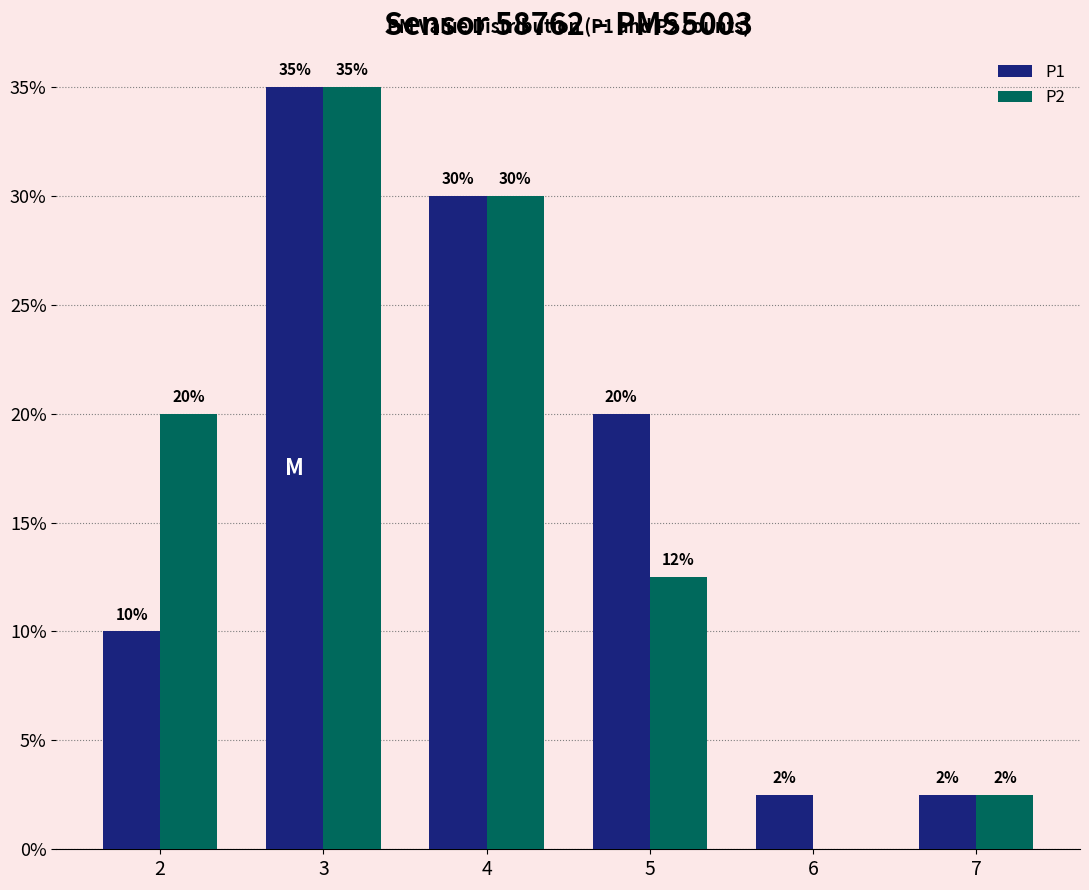

What is the approximate value of P1 at 4?

30.0